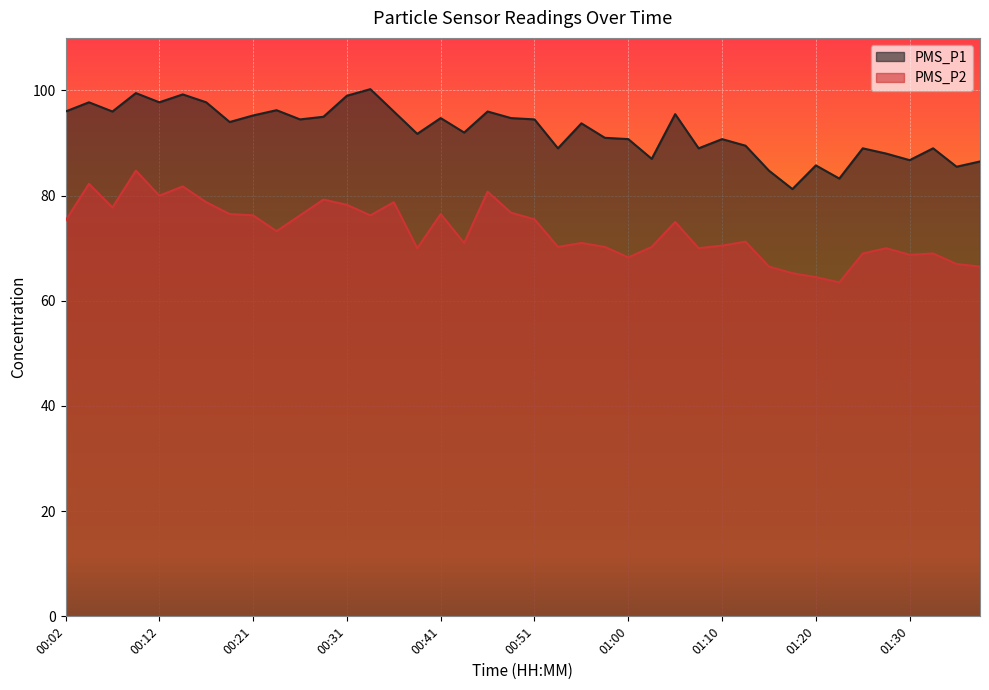

At which label does PMS_P2 first exceed 73?

00:02